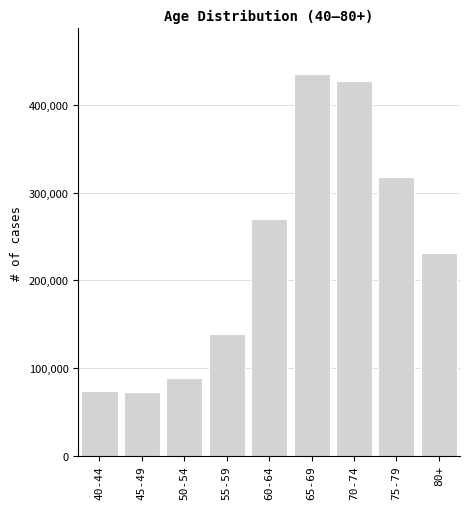

Reading left to right, extract all data points from this chart.

40-44=74090	45-49=71992	50-54=88892	55-59=138118	60-64=270246	65-69=435054	70-74=427756	75-79=317778	80+=231312